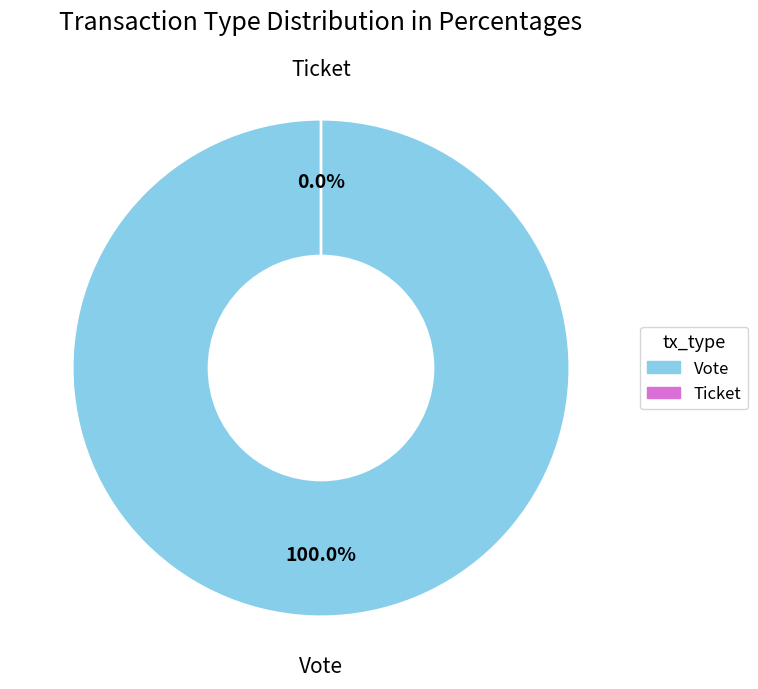

Is it true that Ticket is 10% of the pie?

False